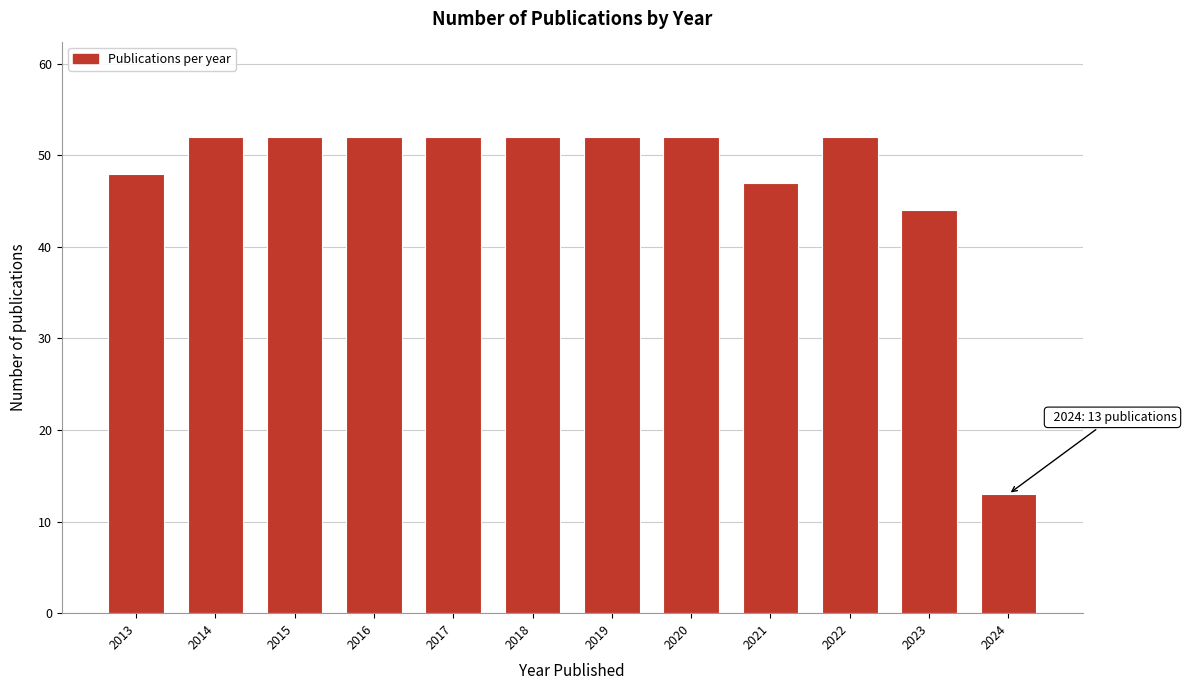

Reading left to right, what are all the values shown in this chart?

2013=48	2014=52	2015=52	2016=52	2017=52	2018=52	2019=52	2020=52	2021=47	2022=52	2023=44	2024=13